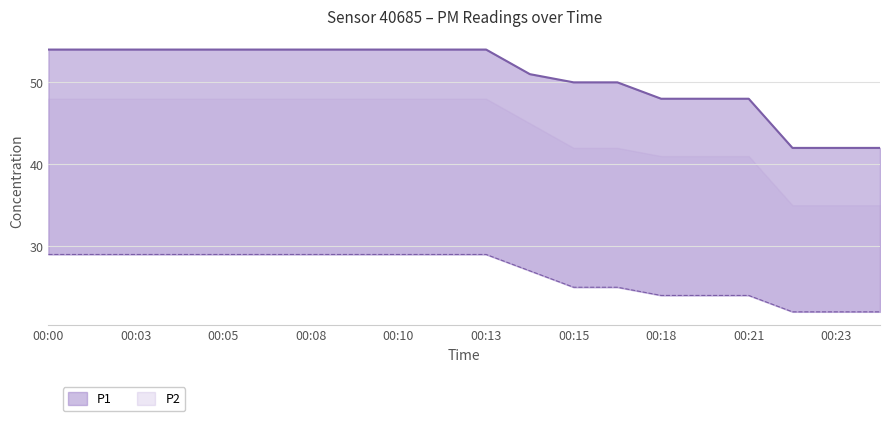

True or false: P1 has more than 0 interior local peaks.

False